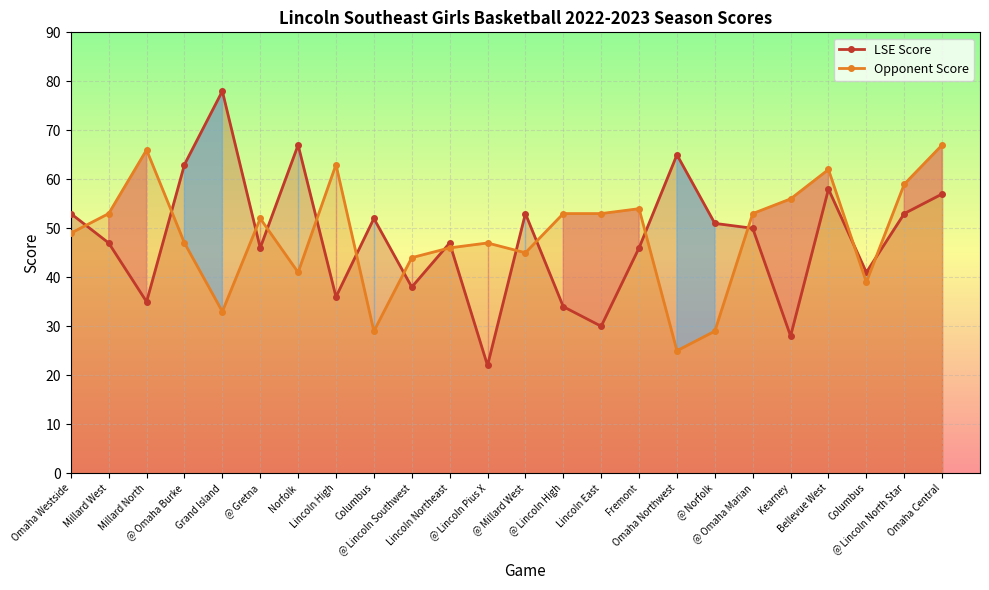

What are all the series names shown in the legend?

LSE Score, Opponent Score